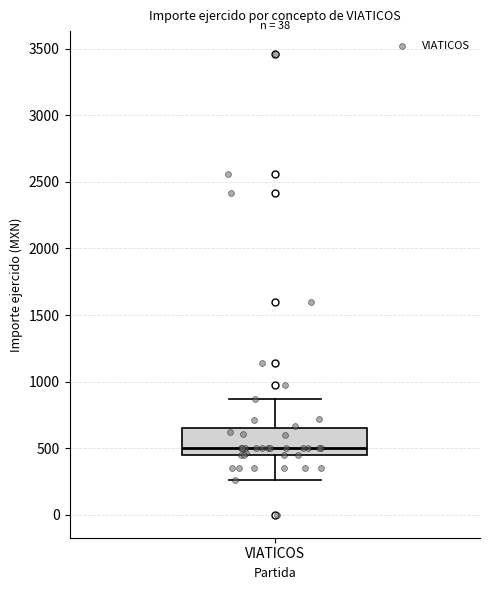

Read this box plot against the y-axis: the position of the median line, the range covered by the box, and the ends of both whiskers. The values are not printed on the chart, so give them approximately, as read against the axis.

median 500, box 450 to 650, whiskers 250 to 850